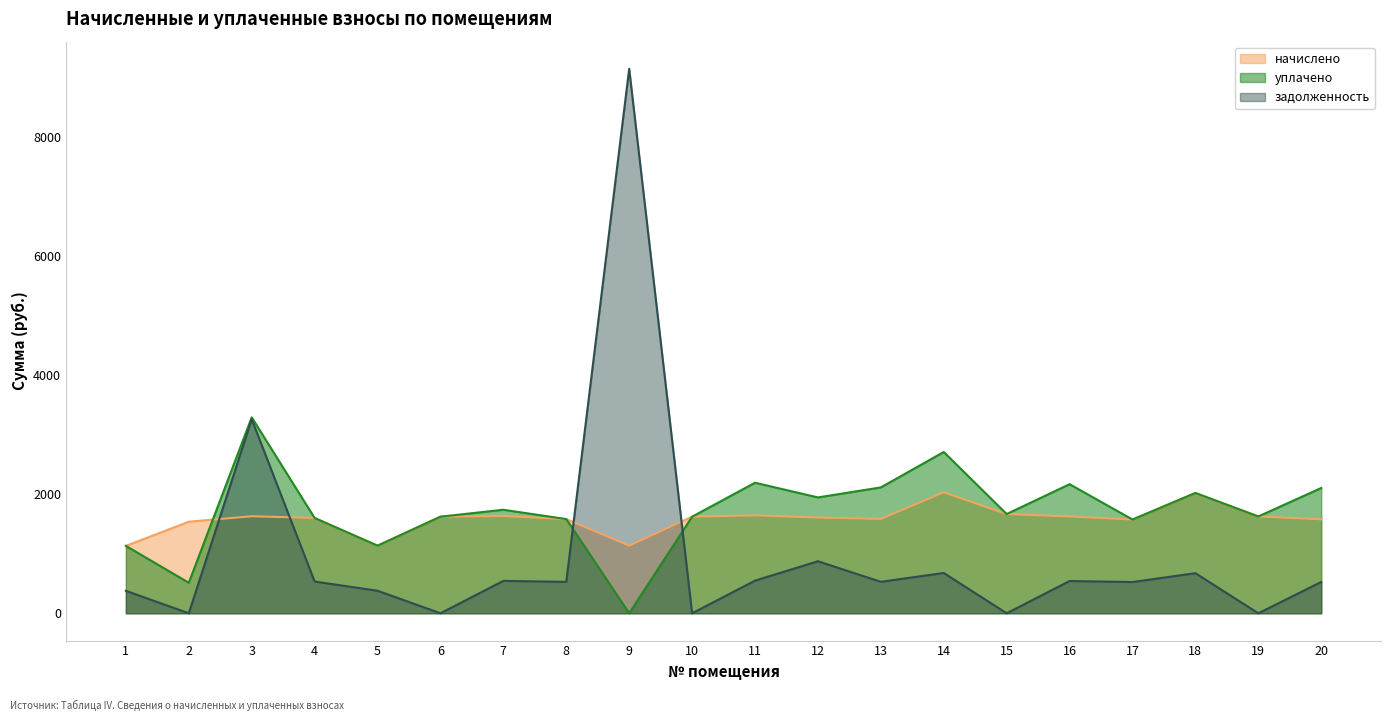

Which series changed the most between 9 and 14?

задолженность